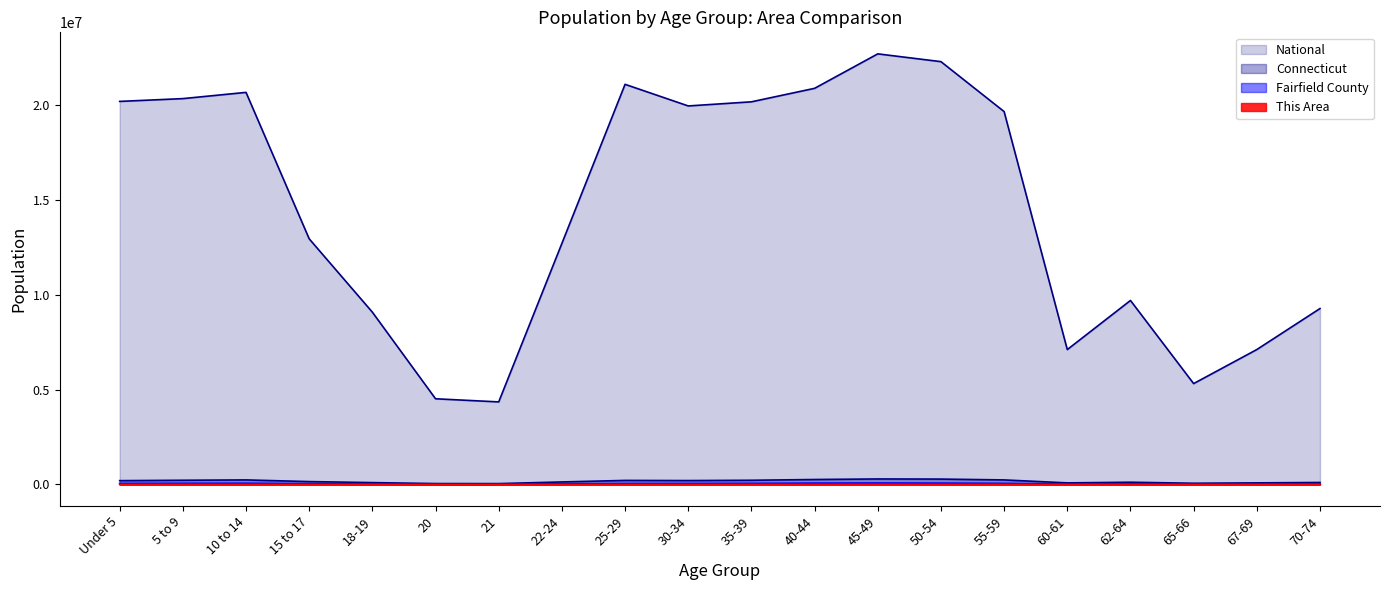

Which has a higher value, 18-19 or 40-44?

40-44